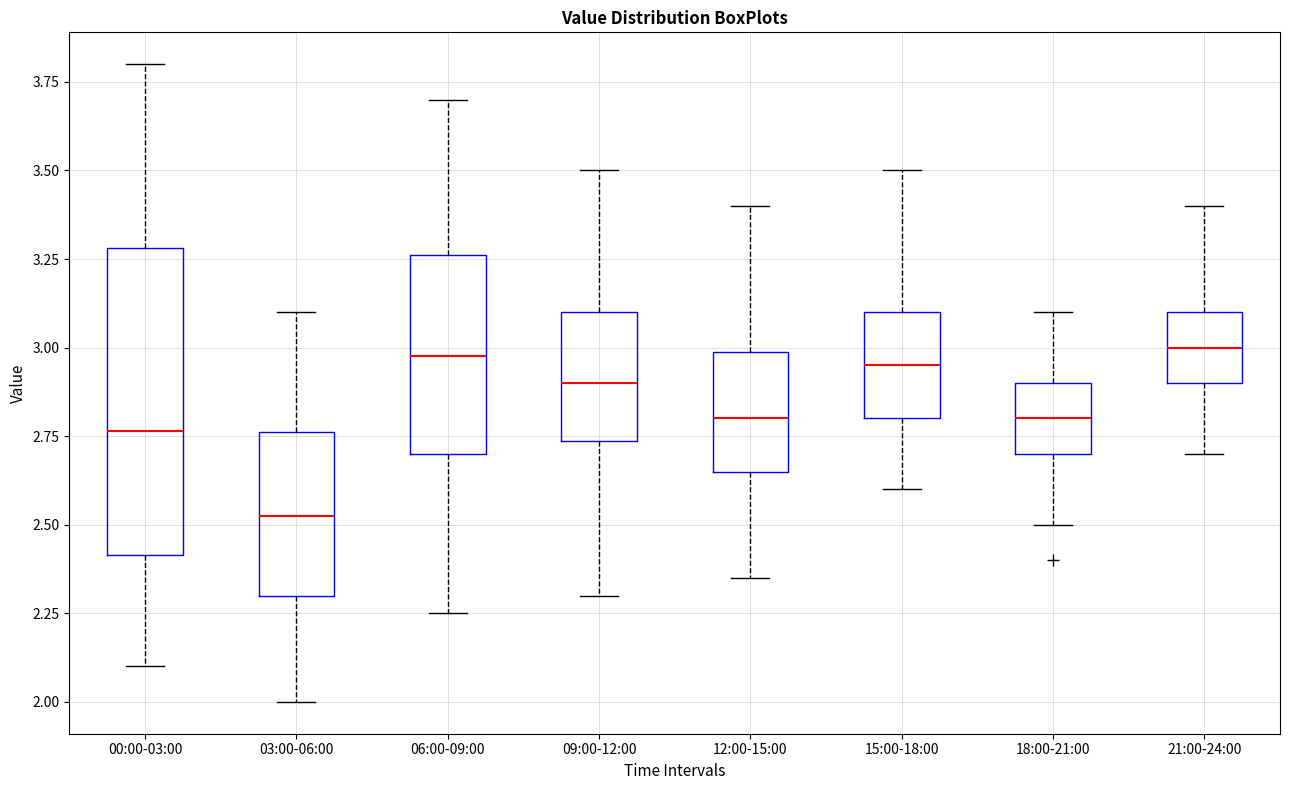

Reading left to right, transcribe this box plot: for each box, give where its median line is, the range the box spans, and where its two whiskers end, as read against the y-axis. The values are not printed on the chart, so give them approximately, as read against the axis.

00:00-03:00: median 2.75, box 2.40 to 3.30, whiskers 2.10 to 3.80
03:00-06:00: median 2.55, box 2.30 to 2.75, whiskers 2.00 to 3.10
06:00-09:00: median 3.00, box 2.70 to 3.25, whiskers 2.25 to 3.70
09:00-12:00: median 2.90, box 2.75 to 3.10, whiskers 2.30 to 3.50
12:00-15:00: median 2.80, box 2.65 to 3.00, whiskers 2.35 to 3.40
15:00-18:00: median 2.95, box 2.80 to 3.10, whiskers 2.60 to 3.50
18:00-21:00: median 2.80, box 2.70 to 2.90, whiskers 2.50 to 3.10
21:00-24:00: median 3.00, box 2.90 to 3.10, whiskers 2.70 to 3.40